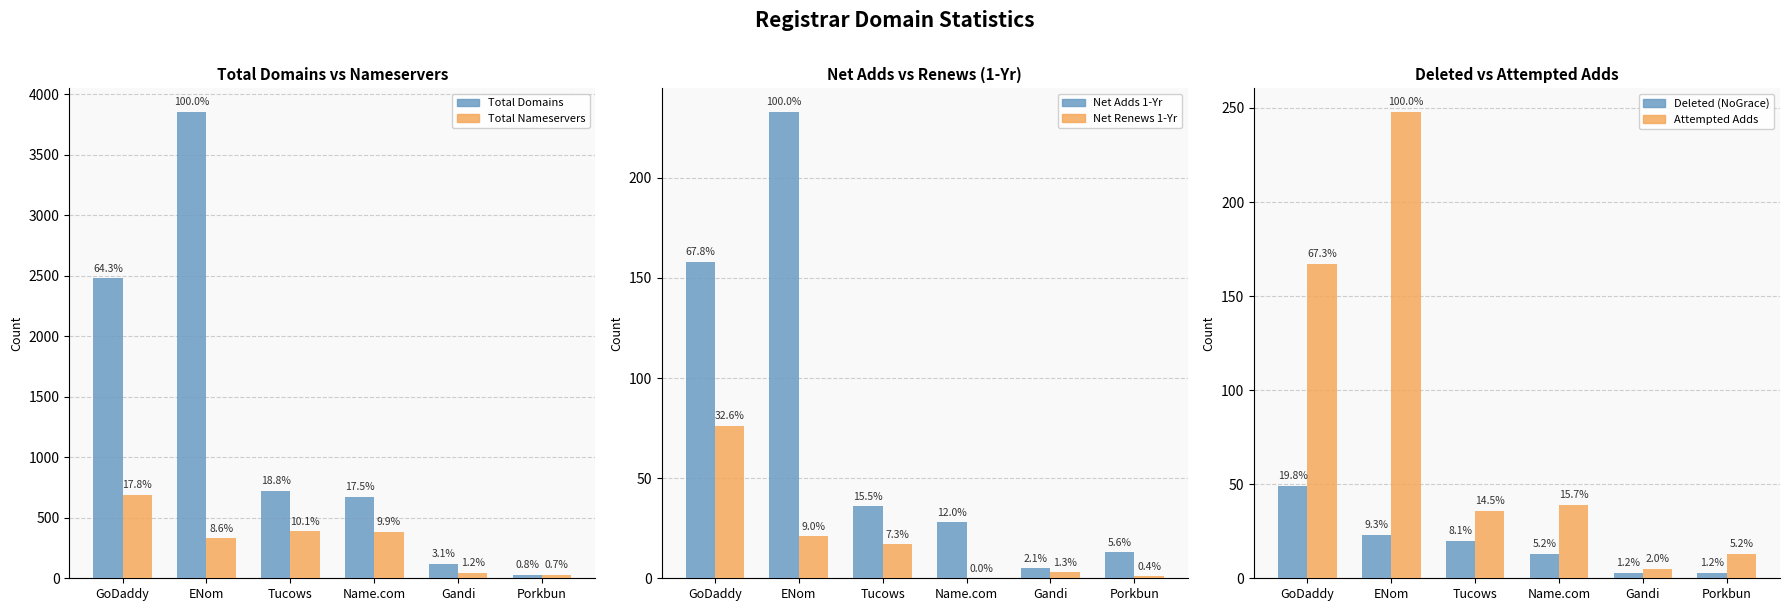

Is it true that Deleted (NoGrace) equals 13 at Name.com?

True